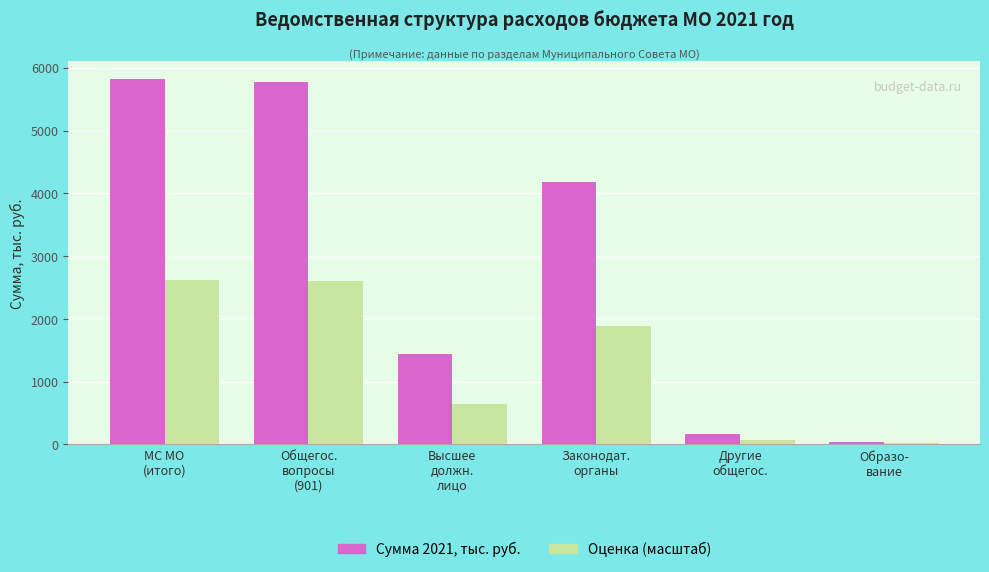

Which series has the largest total across all categories?

Сумма 2021, тыс. руб.